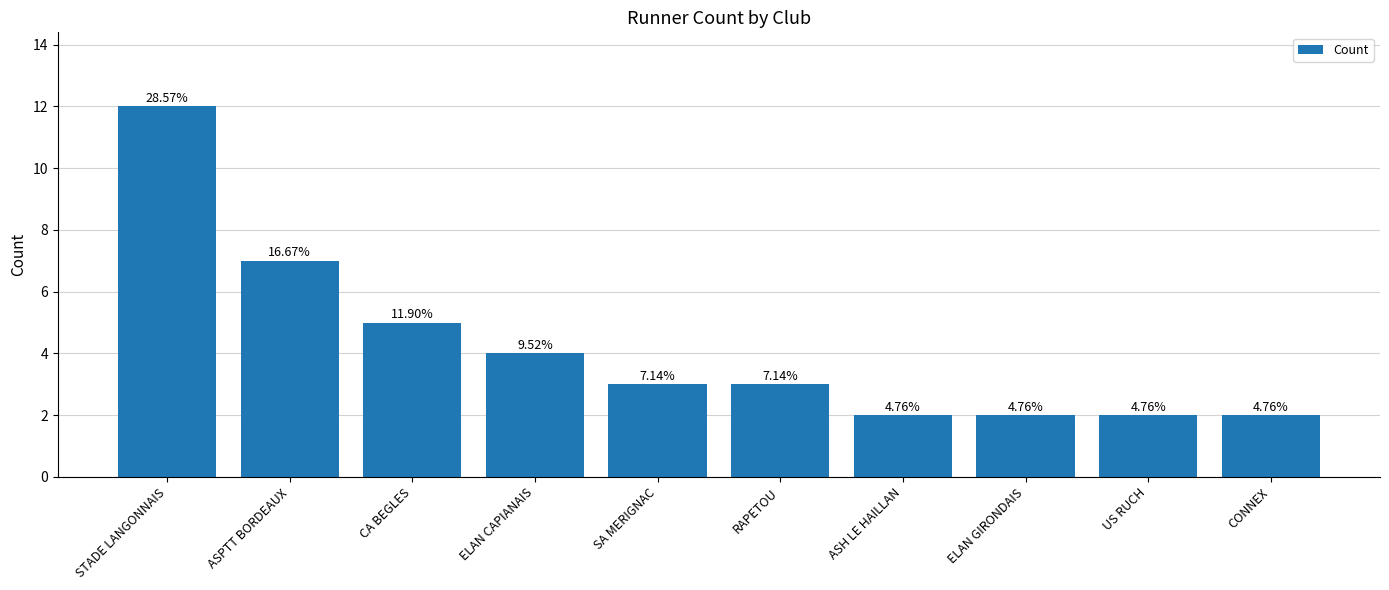

Reading left to right, transcribe all the data shown in this chart.

STADE LANGONNAIS=12	ASPTT BORDEAUX=7	CA BEGLES=5	ELAN CAPIANAIS=4	SA MERIGNAC=3	RAPETOU=3	ASH LE HAILLAN=2	ELAN GIRONDAIS=2	US RUCH=2	CONNEX=2